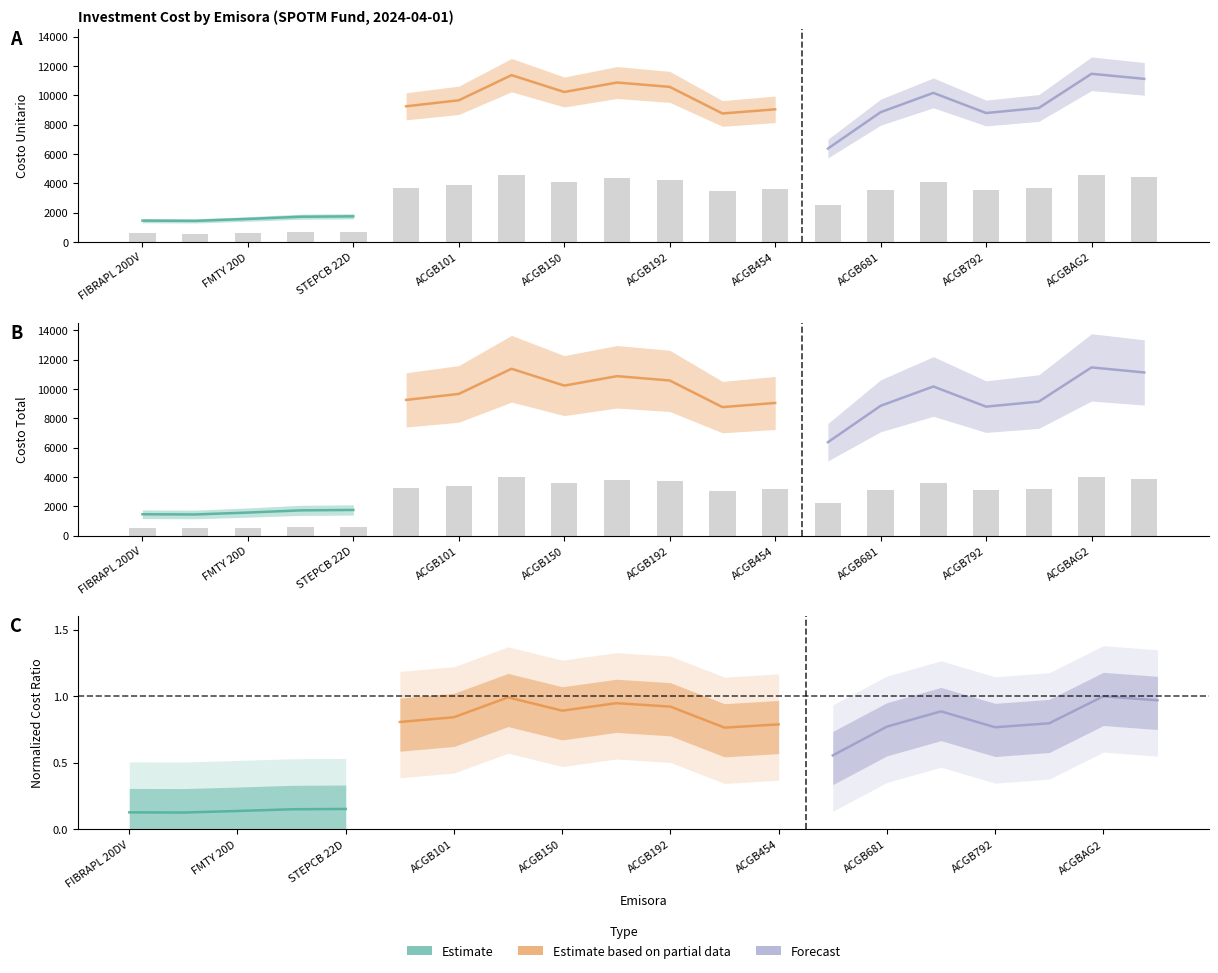

Rank the series at ACGB681 from highest to lowest value.

COSTO UNITARIO, COSTO TOTAL